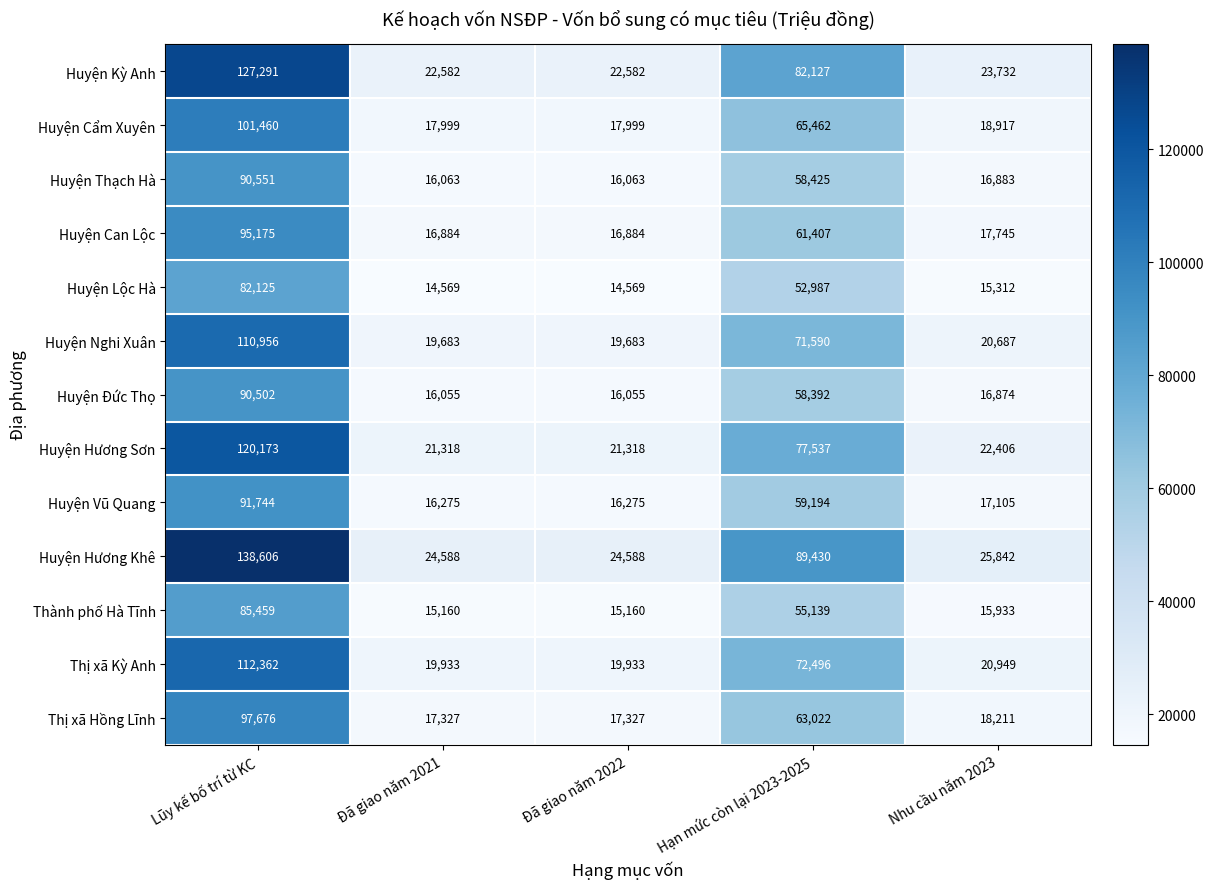

How many data points does each series have?

5